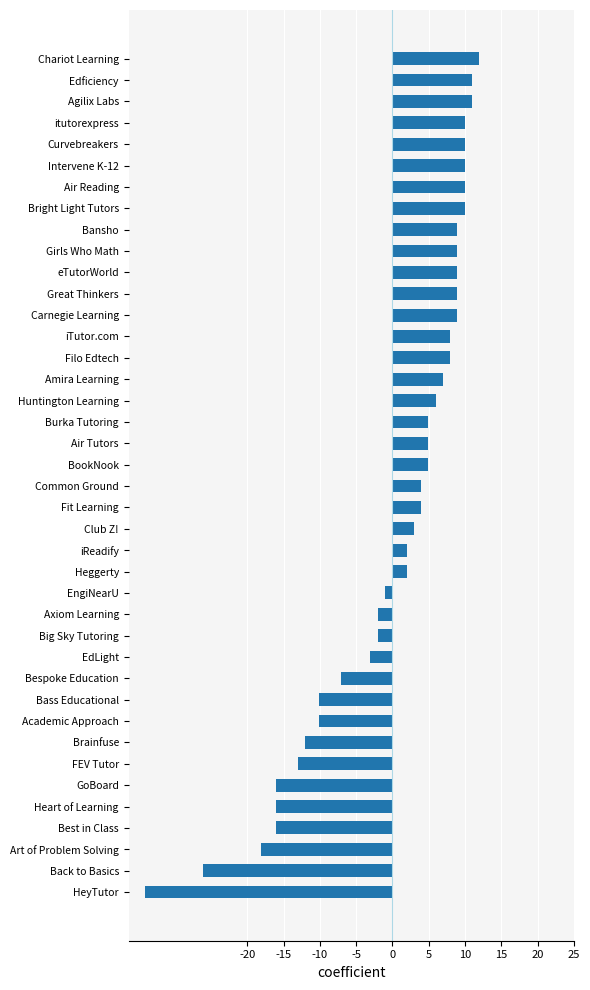

What is the greatest value displayed?

12.0